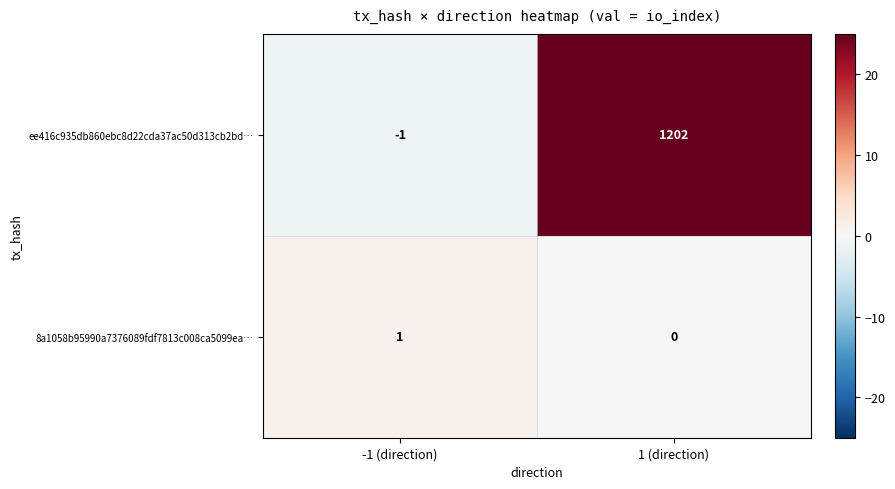

Reading right to left, transcribe all the data shown in this chart.

ee416c935db860ebc8d22cda37ac50d313cb2bd…: 1 (direction)=1202	-1 (direction)=-1
8a1058b95990a7376089fdf7813c008ca5099ea…: 1 (direction)=0	-1 (direction)=1